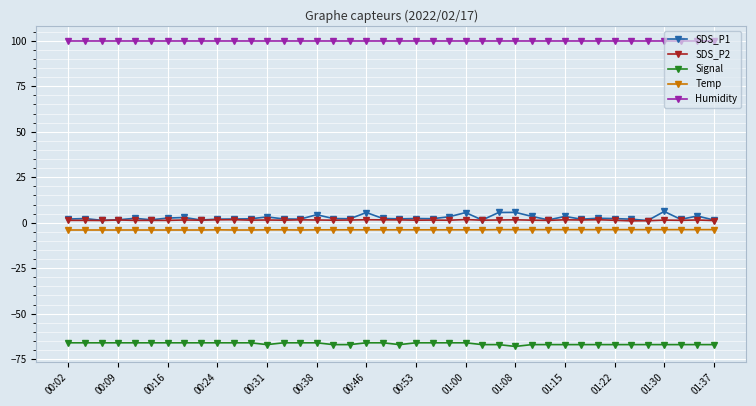

Which series has the widest spread of values?

SDS_P1